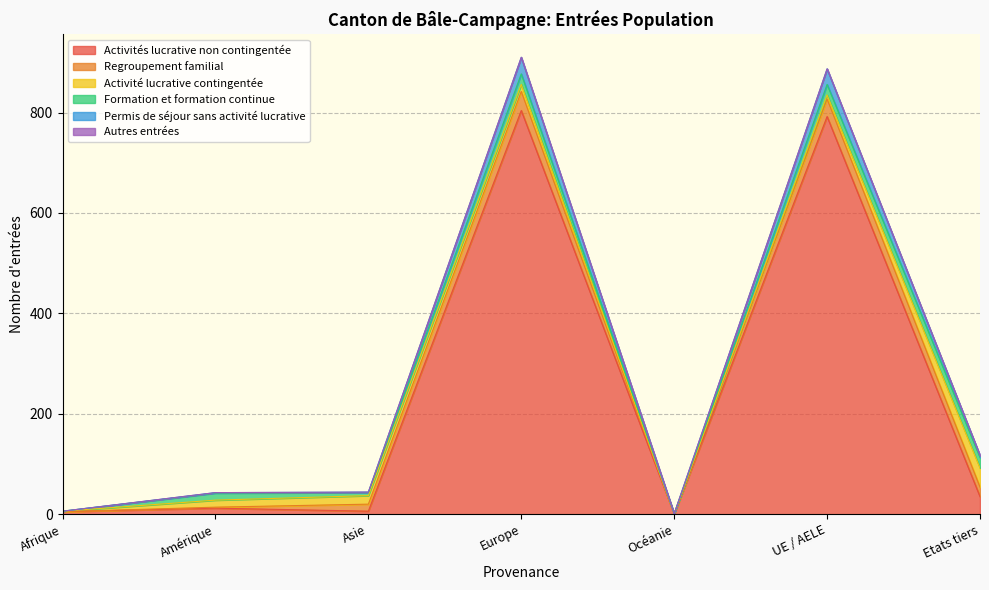

What are all the series names shown in the legend?

Activités lucrative non contingentée, Regroupement familial, Activité lucrative contingentée, Formation et formation continue, Permis de séjour sans activité lucrative, Autres entrées